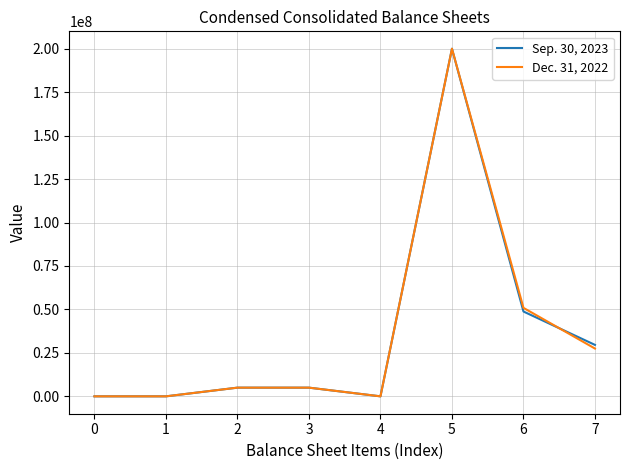

Is the value of Dec. 31, 2022 at 0 greater than the value of Sep. 30, 2023 at 7?

No